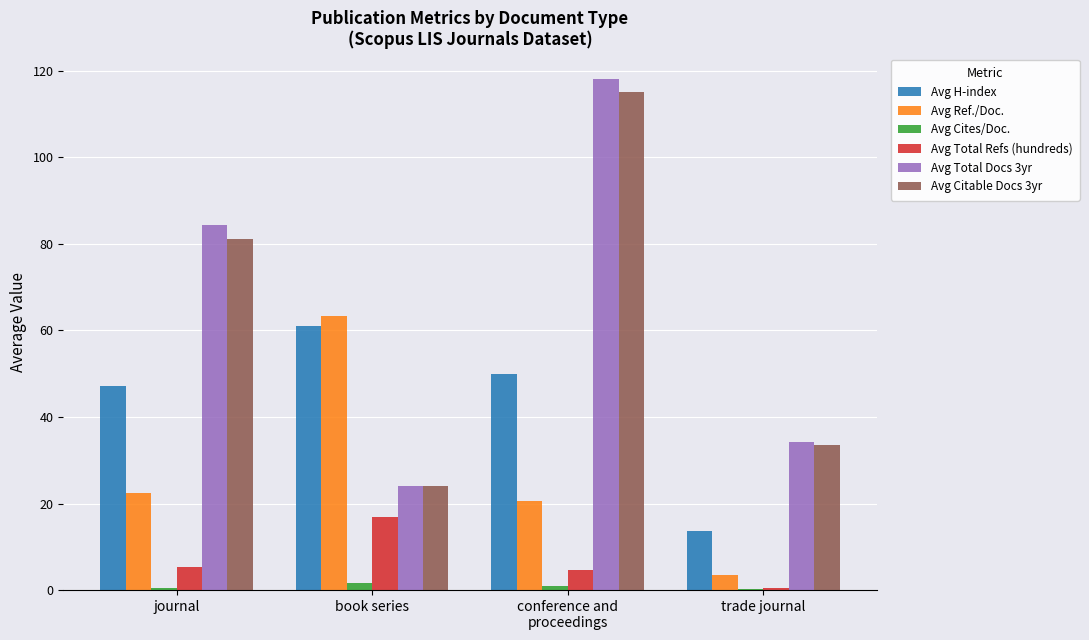

What is the average value of the Avg Cites/Doc. series?

0.8